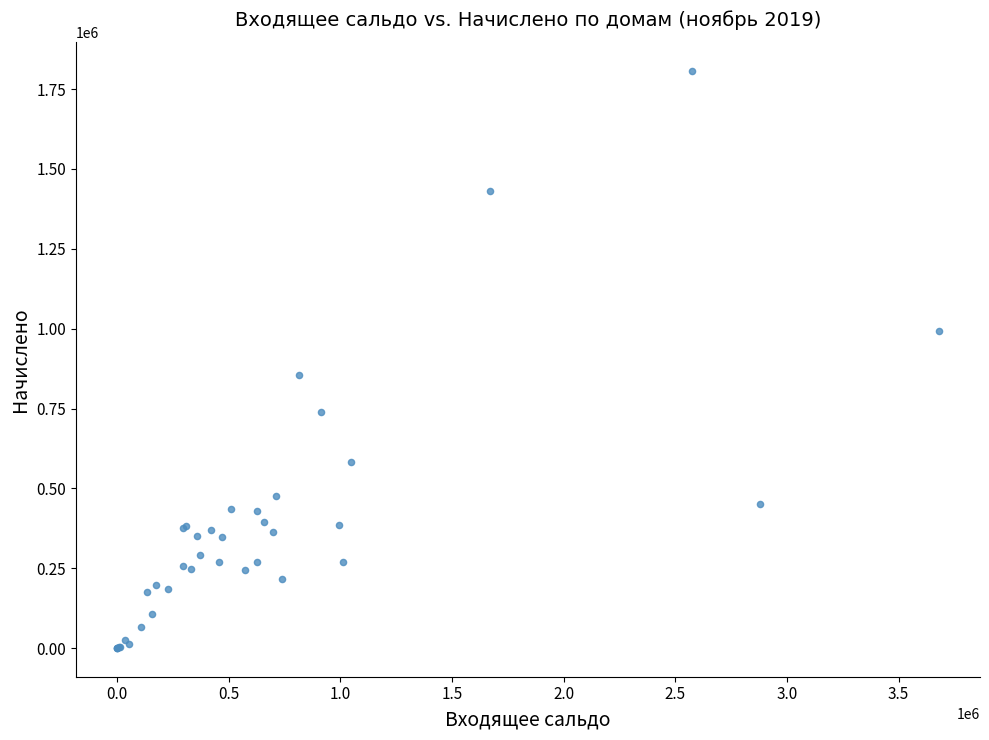

What Y value in the scatter plot is closest to 903311?

854285.5